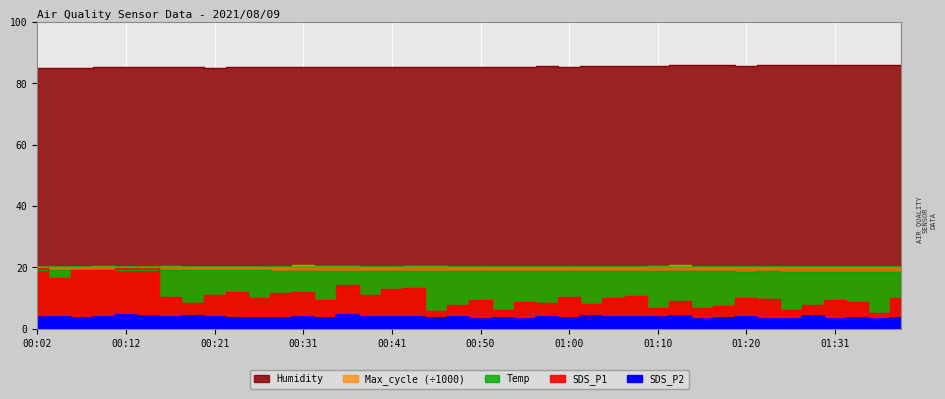

True or false: Temp and SDS_P2 intersect in this chart.

False